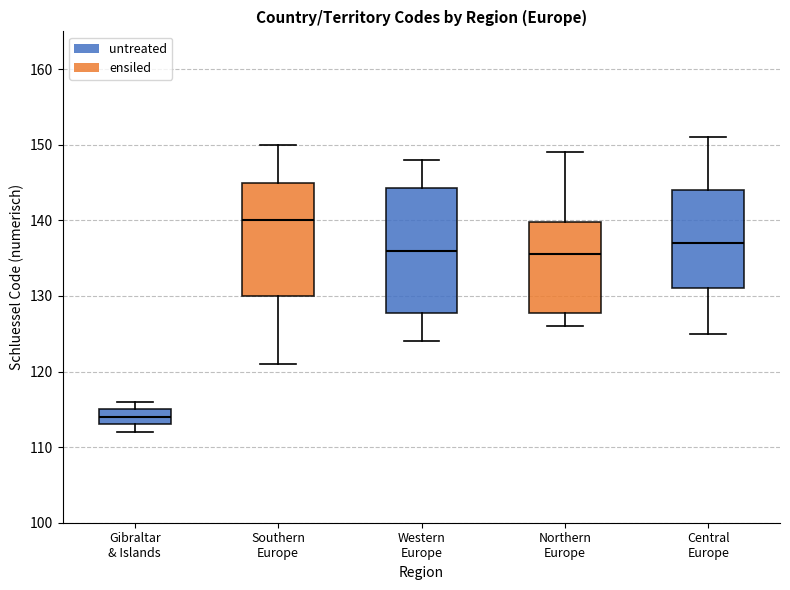

Reading left to right, transcribe this box plot: for each box, give where its median line is, the range the box spans, and where its two whiskers end, as read against the y-axis. The values are not printed on the chart, so give them approximately, as read against the axis.

Gibraltar & Islands: median 114, box 113 to 115, whiskers 112 to 116
Southern Europe: median 140, box 130 to 145, whiskers 121 to 150
Western Europe: median 136, box 128 to 144, whiskers 124 to 148
Northern Europe: median 136, box 128 to 140, whiskers 126 to 149
Central Europe: median 137, box 131 to 144, whiskers 125 to 151